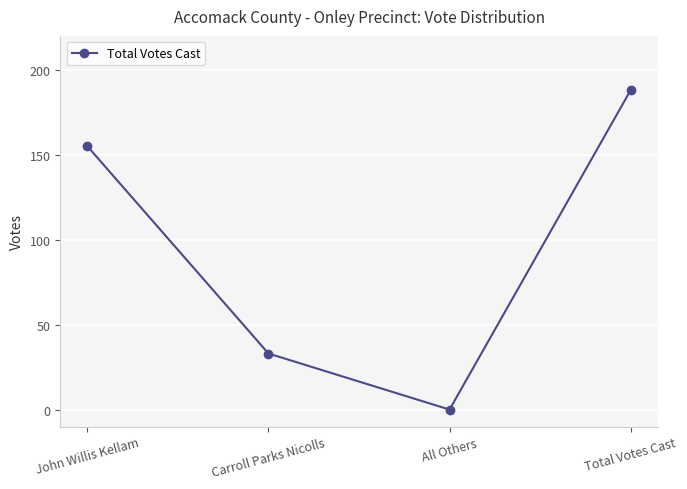

What is the difference between the values at All Others and John Willis Kellam?

155